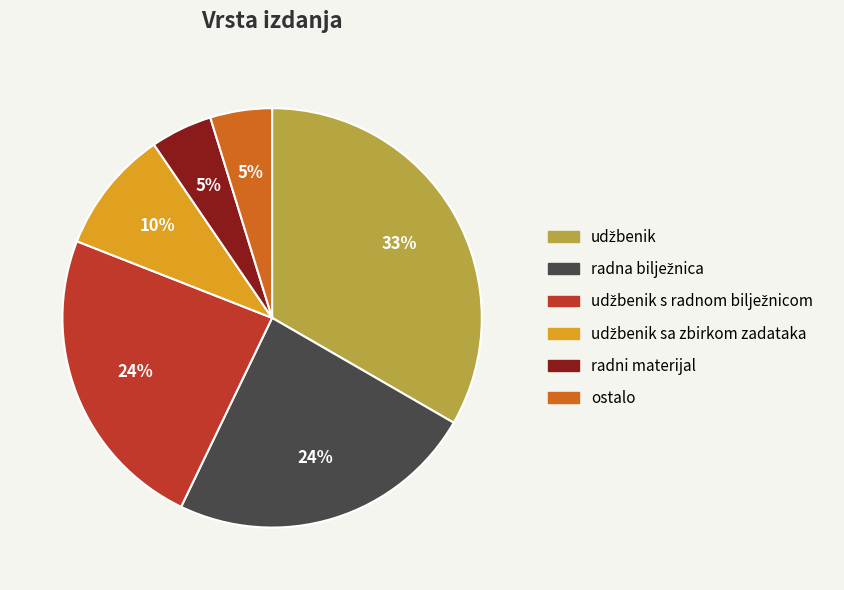

To the nearest percent, what is the average slice percentage?

17%